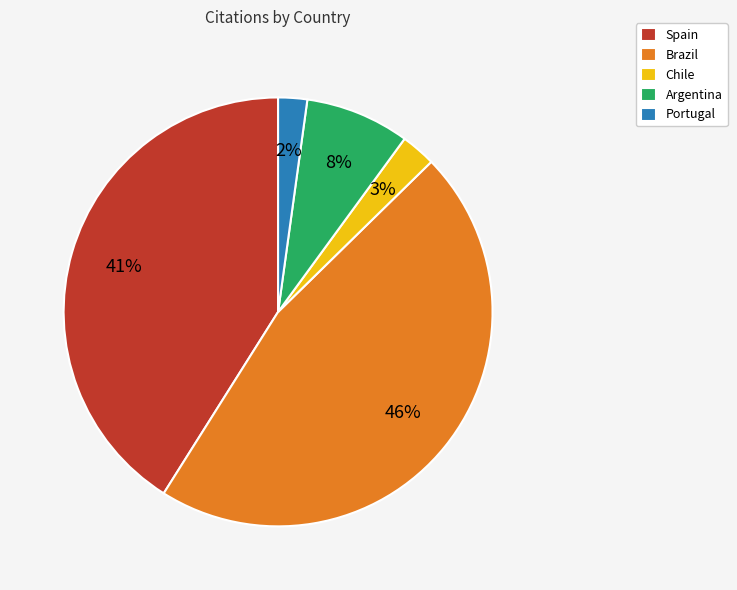

Combined, do Brazil and Spain account for over 50%?

Yes